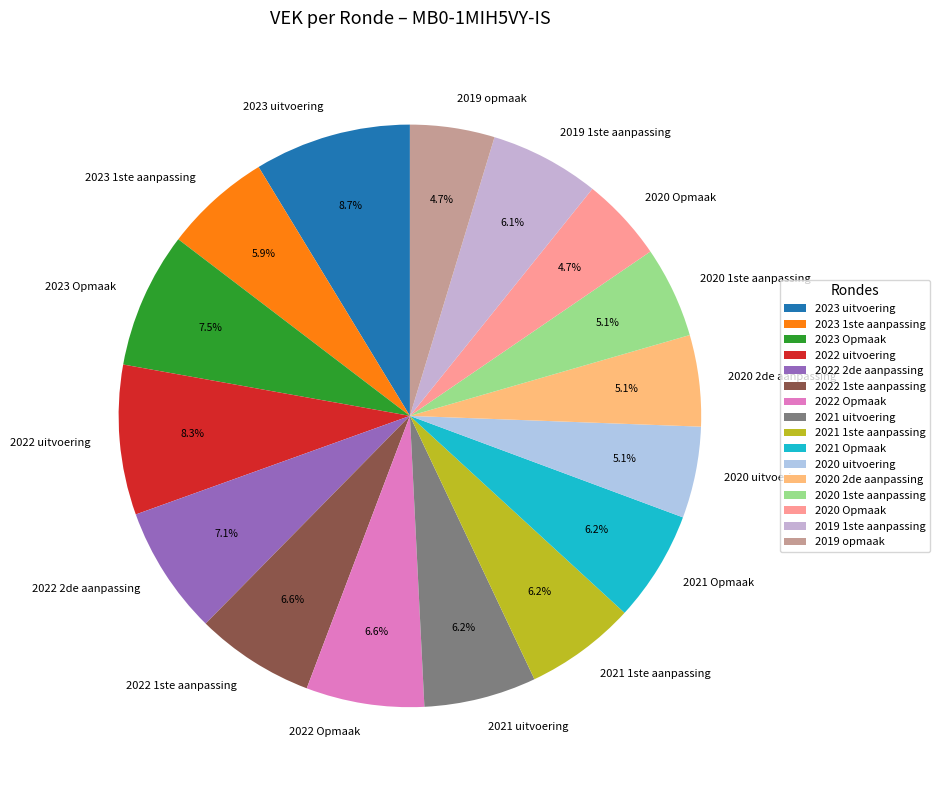

Does 2021 Opmaak represent more than half of the total?

No